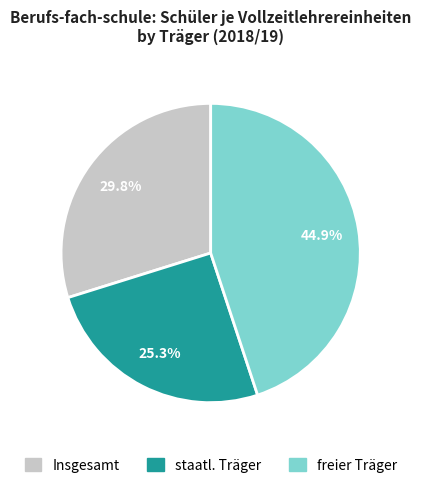

Which category has the biggest portion of the pie?

freier Träger